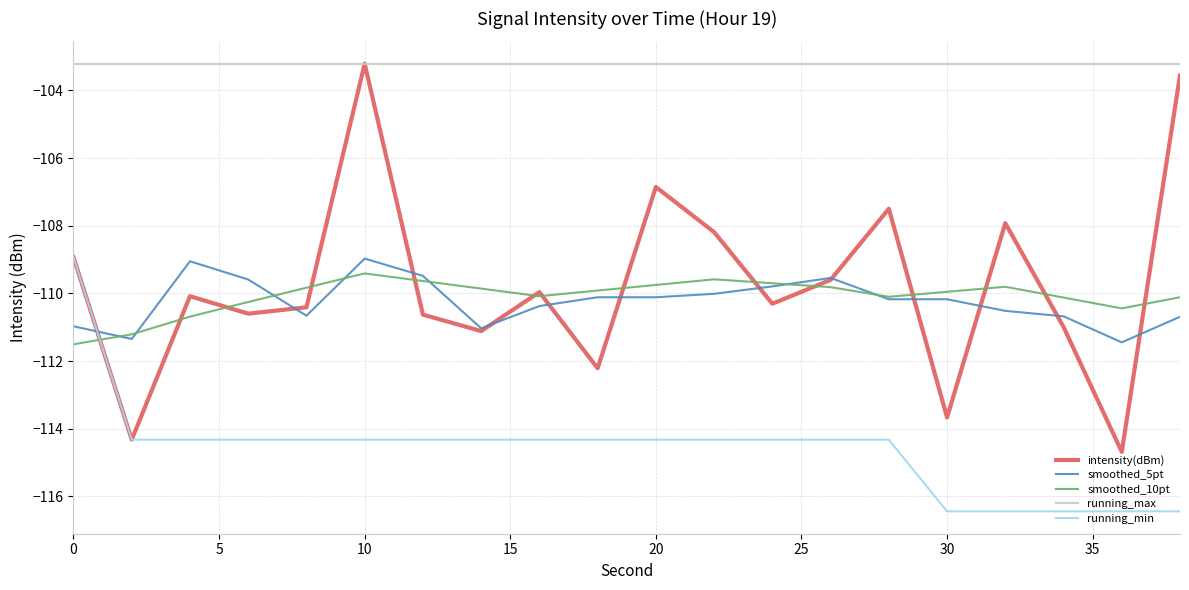

True or false: running_max and smoothed_10pt intersect in this chart.

False